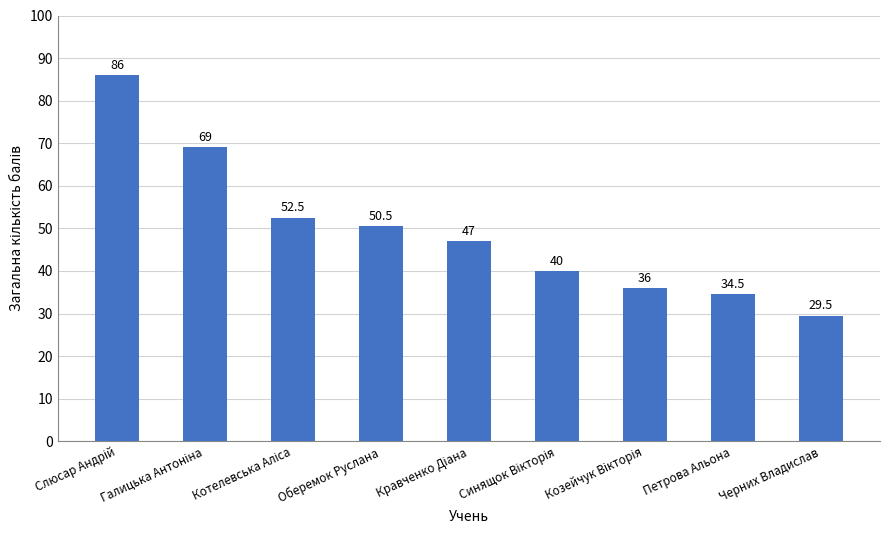

What position from the left is Петрова Альона?

8